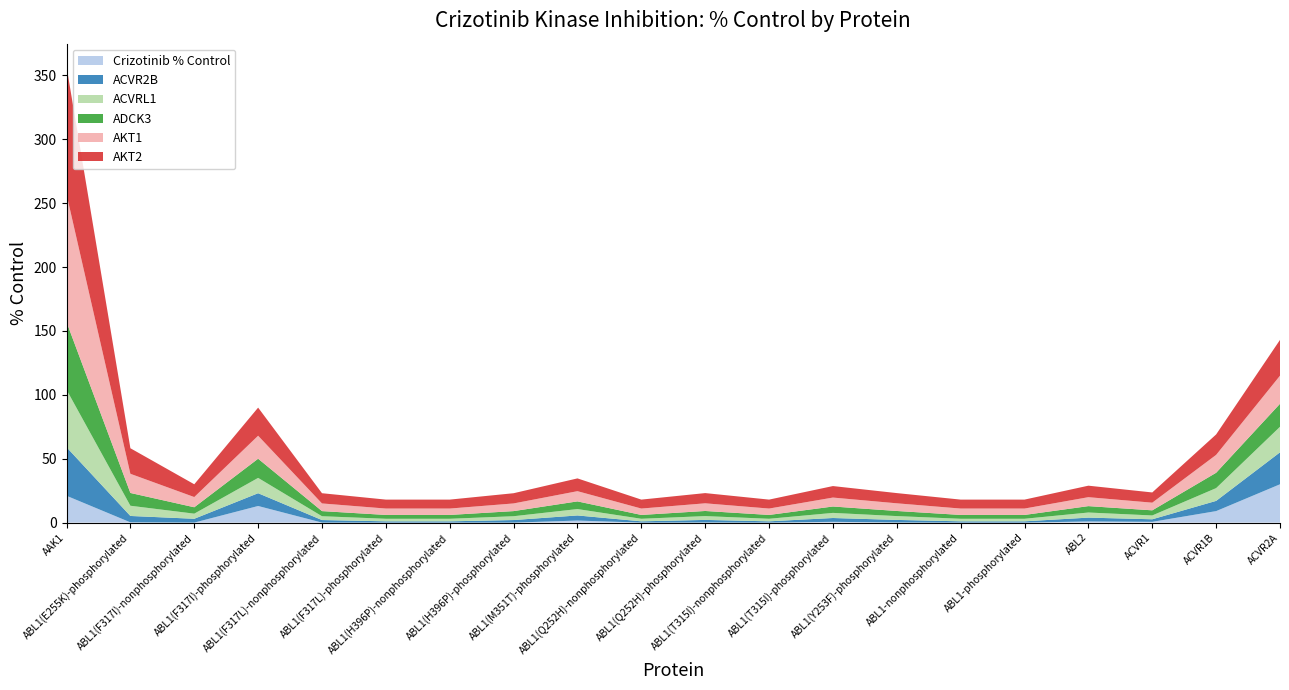

Reading right to left, transcribe all the data shown in this chart.

Crizotinib % Control: 30.0	9.0	0.6	0.9	0.0	0.0	0.1	0.6	0.0	0.1	0.0	1.6	0.0	0.0	0.0	0.0	13.0	0.0	0.2	21.0
ACVR2B: 25.0	8.0	2.0	3.0	1.0	1.0	2.0	3.0	1.0	2.0	1.0	4.0	2.0	1.0	1.0	2.0	10.0	3.0	5.0	38.0
ACVRL1: 20.0	10.0	3.0	4.0	2.0	2.0	3.0	4.0	2.0	3.0	2.0	5.0	3.0	2.0	2.0	3.0	12.0	4.0	8.0	45.0
ADCK3: 18.0	12.0	4.0	5.0	3.0	3.0	4.0	5.0	3.0	4.0	3.0	6.0	4.0	3.0	3.0	4.0	15.0	5.0	10.0	53.0
AKT1: 22.0	14.0	6.0	7.0	5.0	5.0	6.0	7.0	5.0	6.0	5.0	8.0	6.0	5.0	5.0	6.0	18.0	8.0	15.0	100.0
AKT2: 28.0	16.0	8.0	9.0	7.0	7.0	8.0	9.0	7.0	8.0	7.0	10.0	8.0	7.0	7.0	8.0	22.0	10.0	20.0	100.0